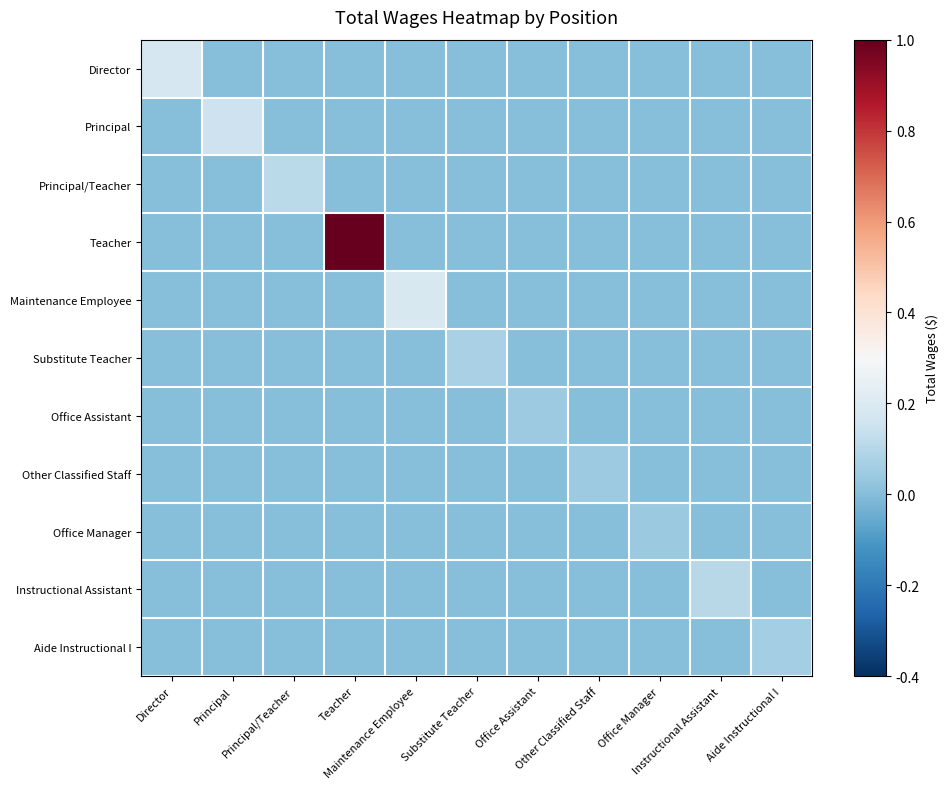

What is the total value across all series at Director?

0.2